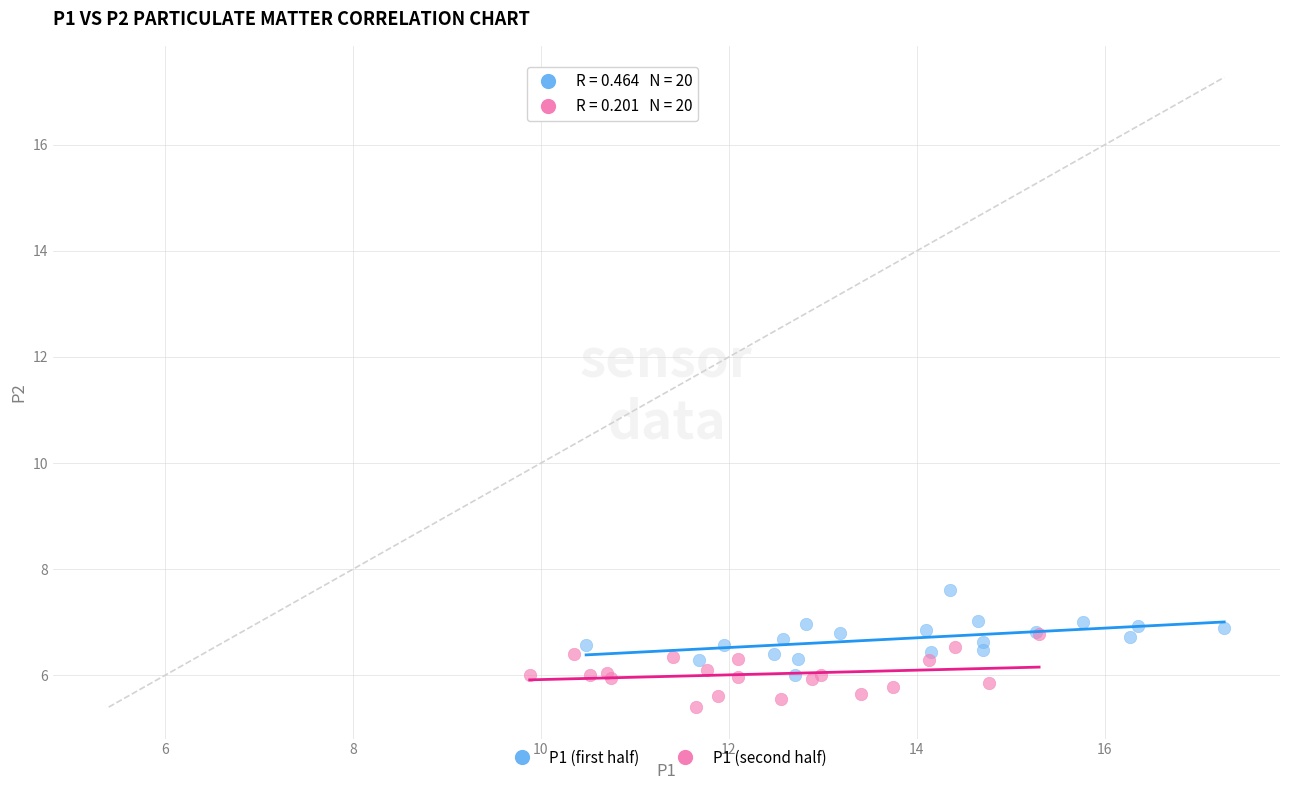

Which series contains the highest Y value?

P1 (first half)